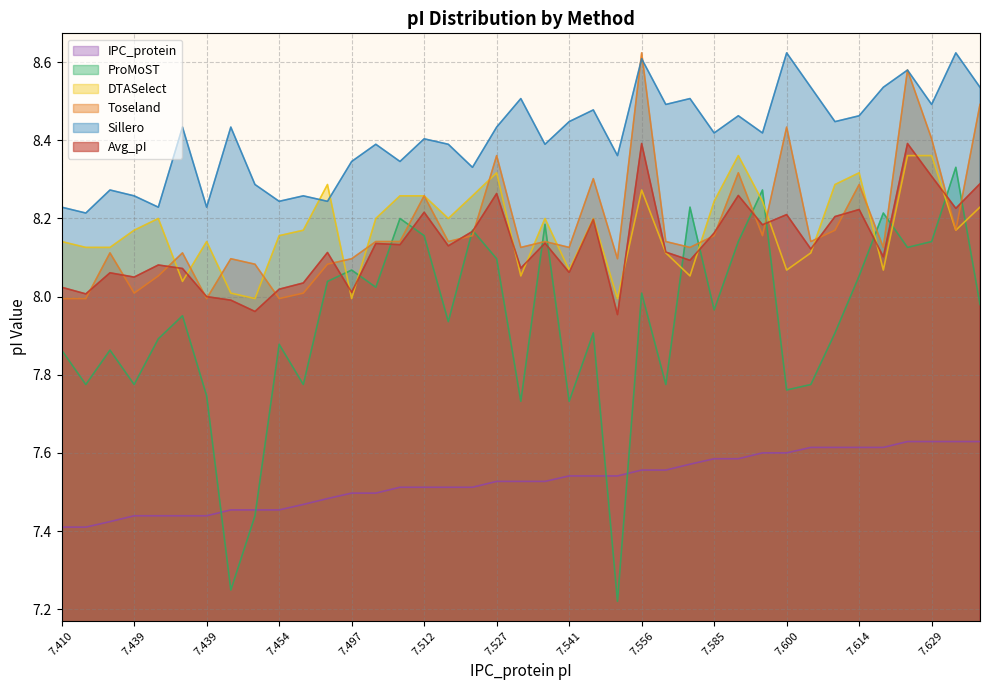

What is the spread (max minus min) of values at 7.541?

0.9